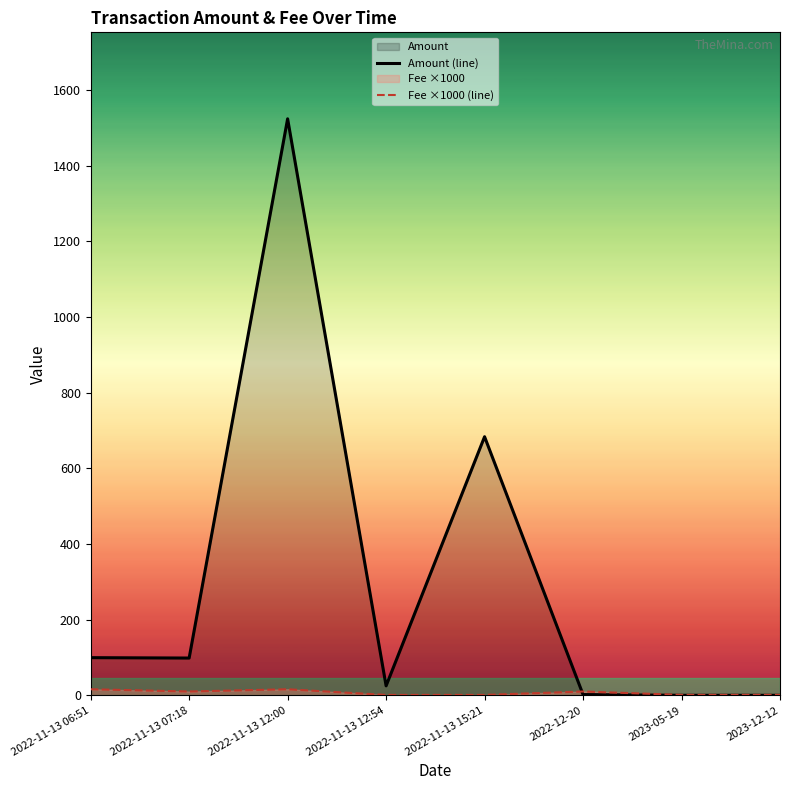

What is the difference between the maximum and minimum values in the Amount (line) series?

1523.7